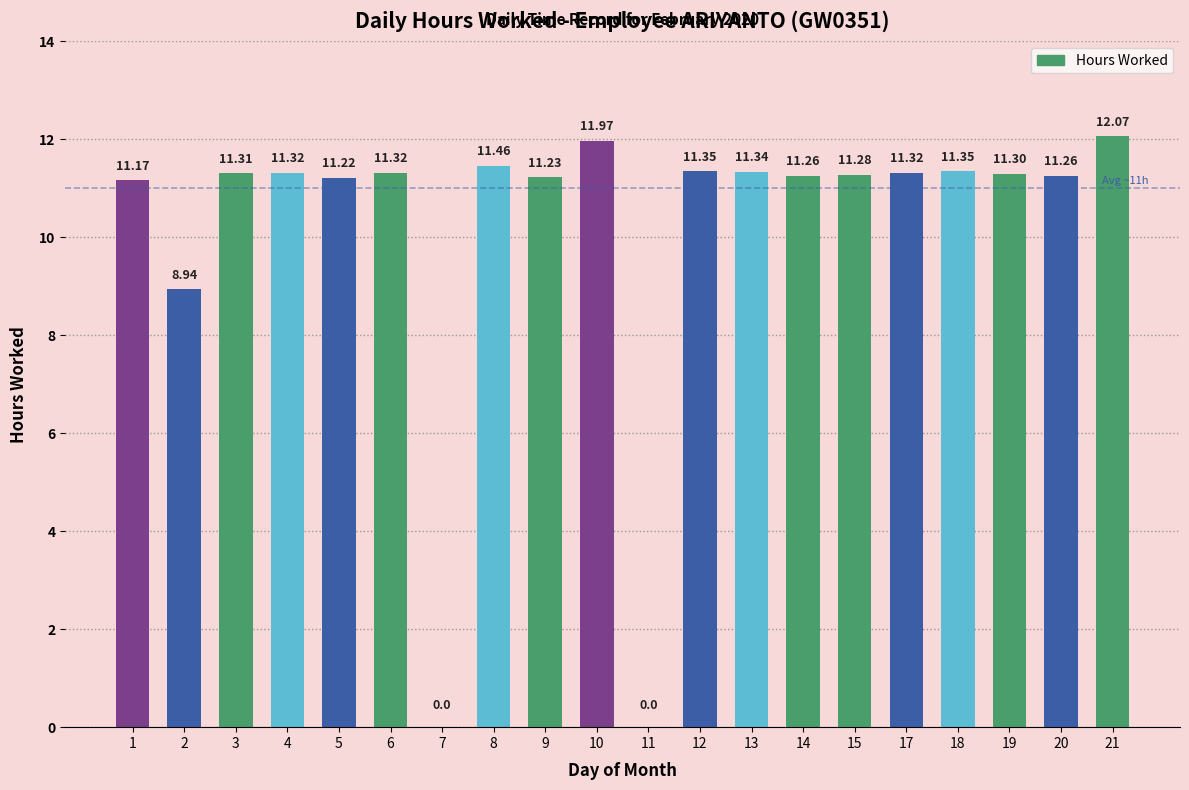

What is the sum of the values at 4 and 8?

22.8